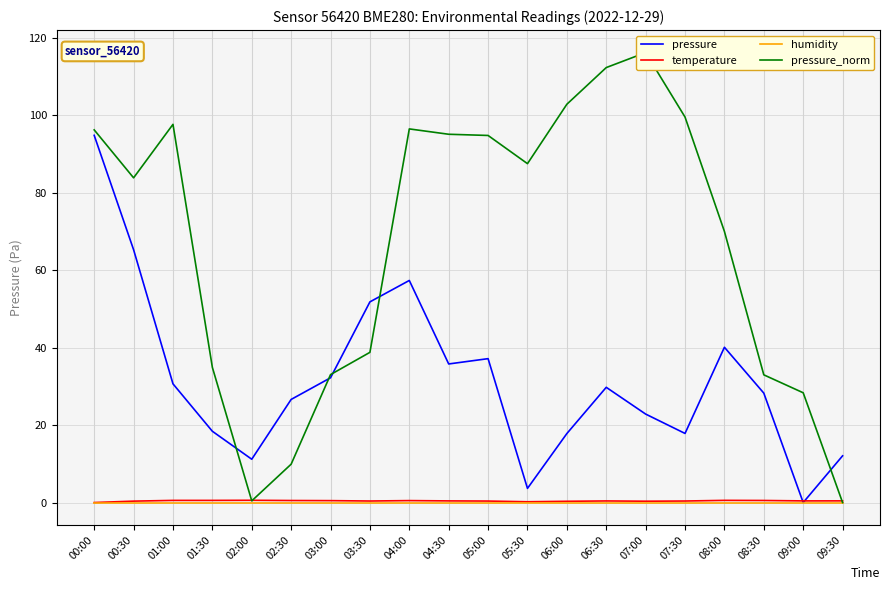

Reading left to right, extract all data points from this chart.

pressure: 00:00=94.8	00:30=65.3	01:00=30.6	01:30=18.4	02:00=11.2	02:30=26.6	03:00=32.2	03:30=51.8	04:00=57.3	04:30=35.8	05:00=37.1	05:30=3.6	06:00=17.8	06:30=29.8	07:00=22.8	07:30=17.8	08:00=40.1	08:30=28.2	09:00=0.0	09:30=12.1
temperature: 00:00=0.0	00:30=0.4	01:00=0.6	01:30=0.6	02:00=0.6	02:30=0.5	03:00=0.5	03:30=0.4	04:00=0.5	04:30=0.4	05:00=0.4	05:30=0.2	06:00=0.3	06:30=0.4	07:00=0.3	07:30=0.4	08:00=0.6	08:30=0.5	09:00=0.4	09:30=0.4
humidity: 00:00=0.0	00:30=0.0	01:00=0.0	01:30=0.0	02:00=0.0	02:30=0.0	03:00=0.0	03:30=0.0	04:00=0.0	04:30=0.0	05:00=0.0	05:30=0.0	06:00=0.0	06:30=0.0	07:00=0.0	07:30=0.0	08:00=0.0	08:30=0.0	09:00=0.0	09:30=0.0
pressure_norm: 00:00=96.2	00:30=83.8	01:00=97.6	01:30=34.9	02:00=0.4	02:30=9.9	03:00=33.0	03:30=38.8	04:00=96.5	04:30=95.1	05:00=94.8	05:30=87.5	06:00=102.8	06:30=112.3	07:00=116.2	07:30=99.5	08:00=70.0	08:30=33.0	09:00=28.3	09:30=0.0